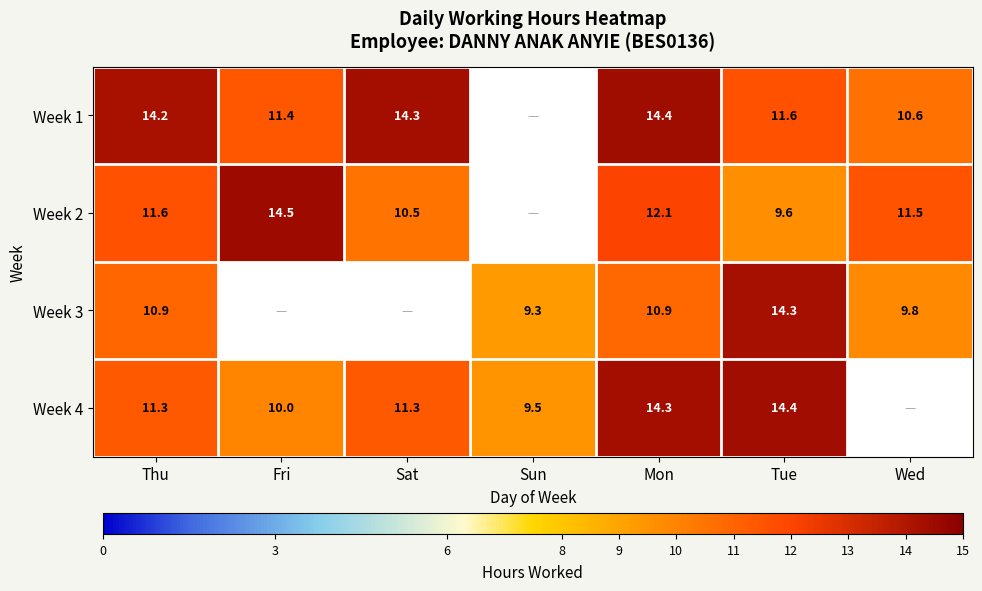

At which category does the chart reach its peak across all series?

Fri